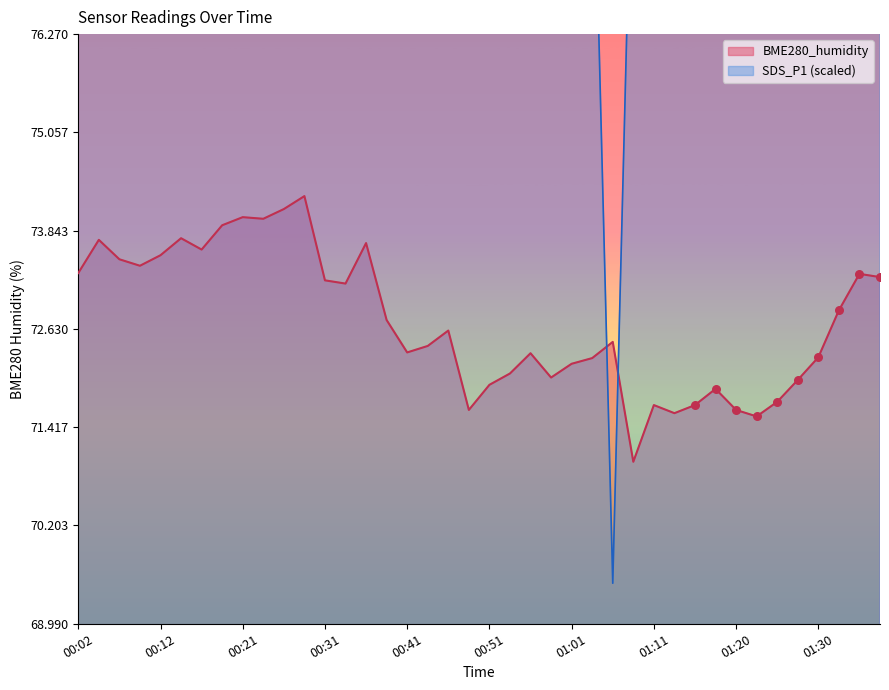

Is it true that BME280_humidity equals 71.6 at 01:20?

True